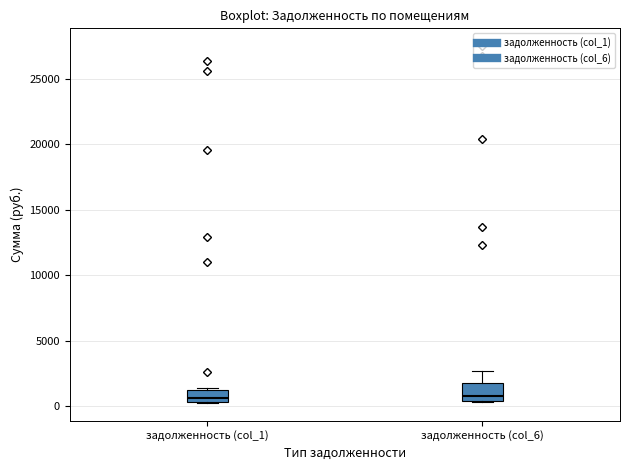

Reading left to right, read every box against the y-axis: the position of its median line, the range the box covers, and the ends of its whiskers. The values are not printed on the chart, so give them approximately, as read against the axis.

задолженность (col_1): median 500 (just above the box's lower edge), box 500 to 1000, whiskers 500 to 1500
задолженность (col_6): median 1000, box 500 to 2000, whiskers 500 to 2500